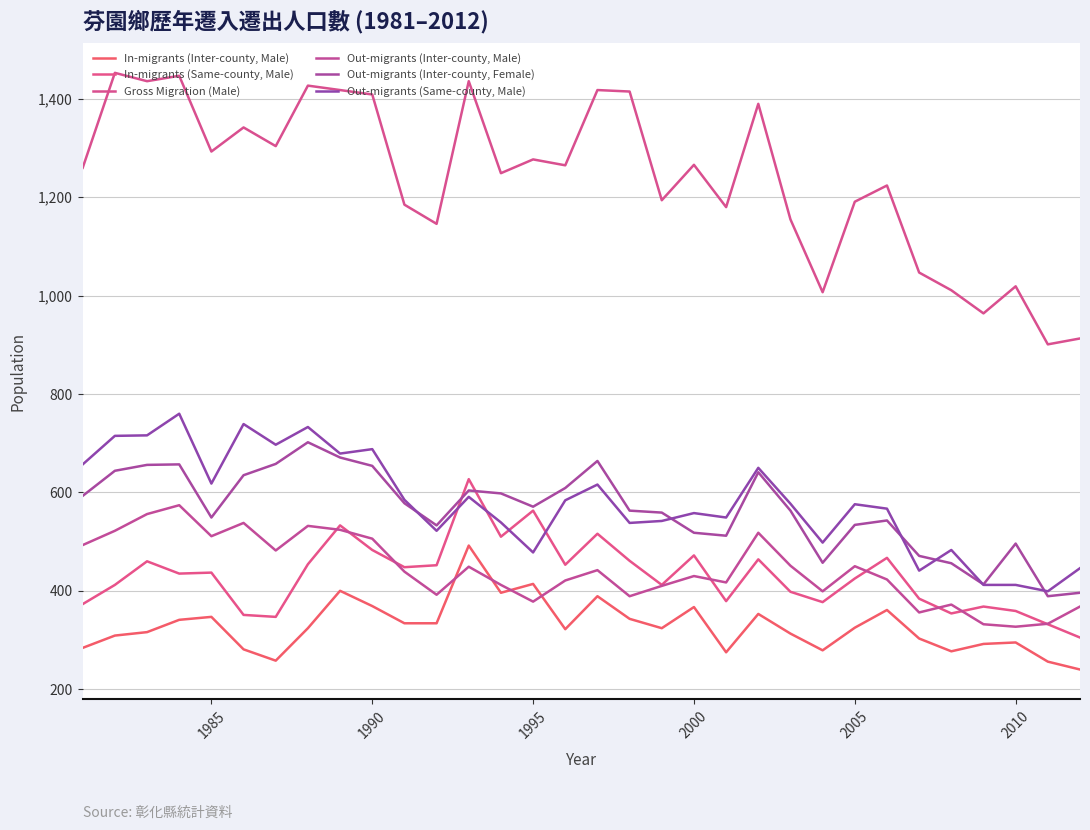

How many distinct data groups are displayed?

6